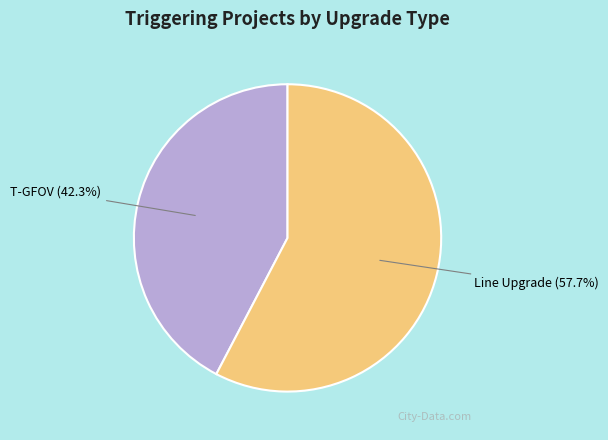

Rank the categories by value from highest to lowest.

Line Upgrade, T-GFOV